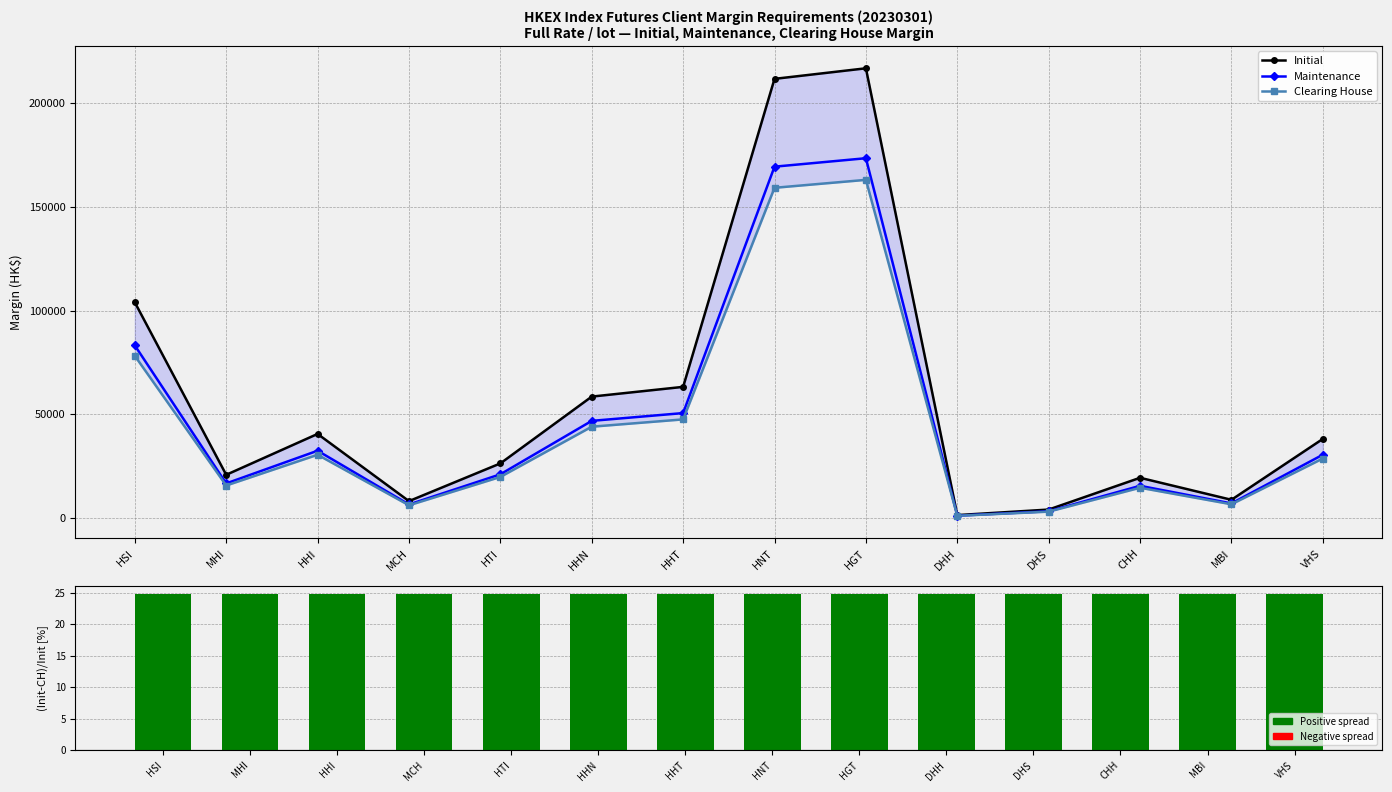

What is the label of the 5th bar from the left?

HTI